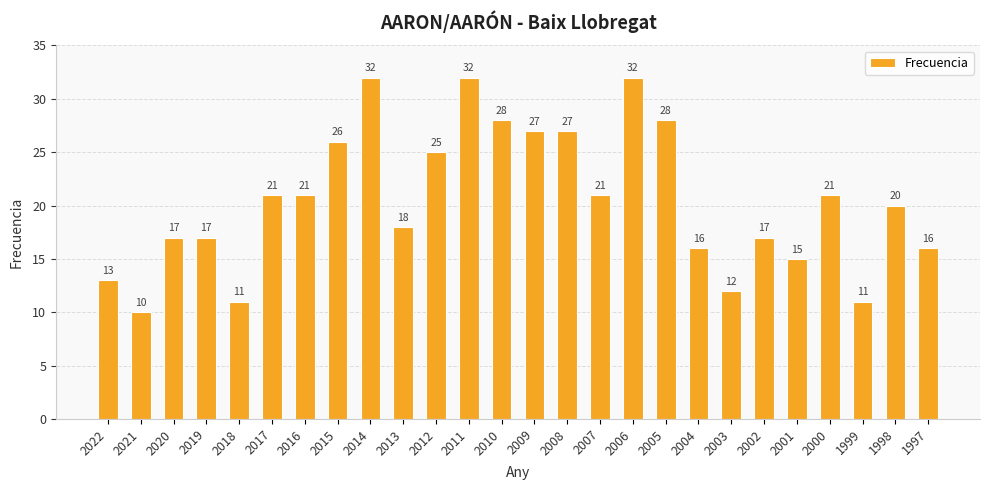

What is the change in value from 2020 to 2008?

+10